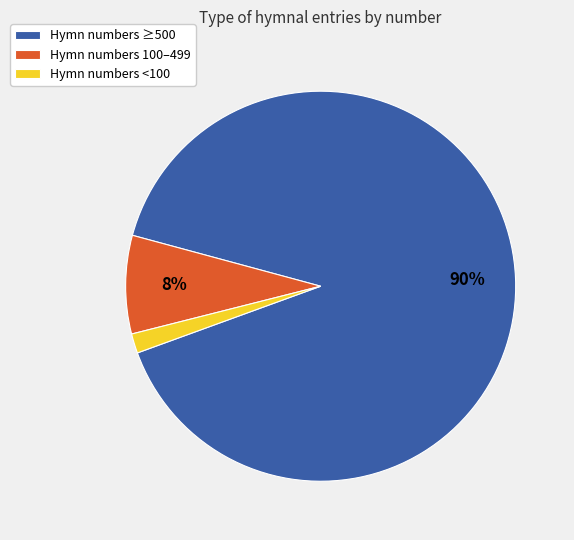

Which has a higher value, Hymn numbers 100–499 or Hymn numbers ≥500?

Hymn numbers ≥500